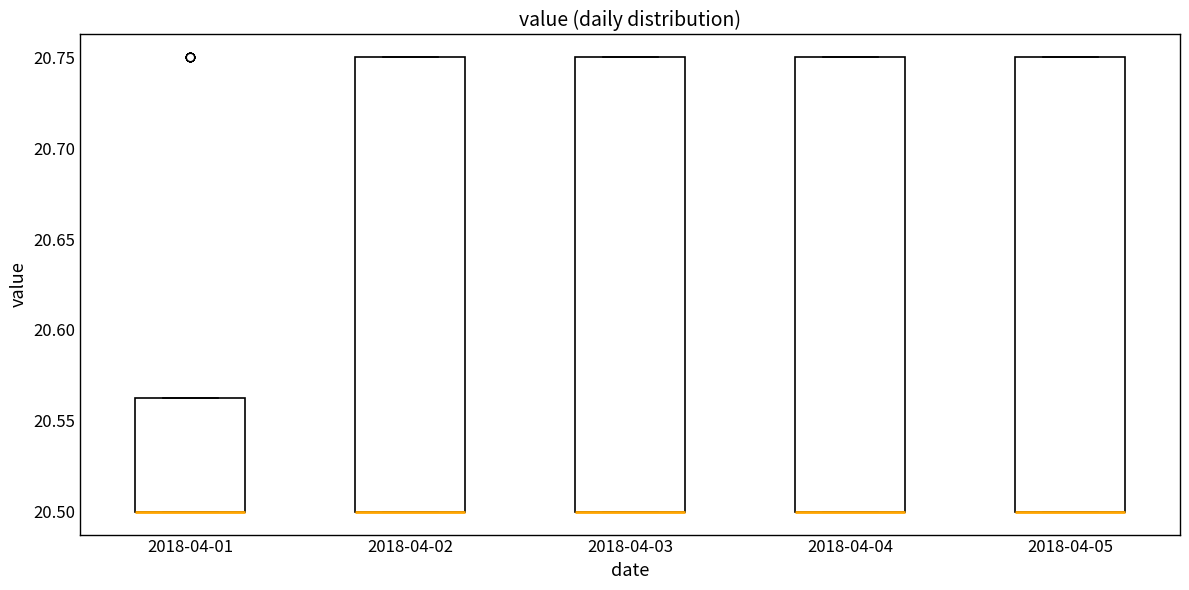

Reading left to right, read every box against the y-axis: the position of its median line, the range the box covers, and the ends of its whiskers. The values are not printed on the chart, so give them approximately, as read against the axis.

2018-04-01: median 20.500 (drawn on the box's lower edge), box 20.500 to 20.565, whiskers 20.500 to 20.565
2018-04-02: median 20.500 (drawn on the box's lower edge), box 20.500 to 20.750, whiskers 20.500 to 20.750
2018-04-03: median 20.500 (drawn on the box's lower edge), box 20.500 to 20.750, whiskers 20.500 to 20.750
2018-04-04: median 20.500 (drawn on the box's lower edge), box 20.500 to 20.750, whiskers 20.500 to 20.750
2018-04-05: median 20.500 (drawn on the box's lower edge), box 20.500 to 20.750, whiskers 20.500 to 20.750